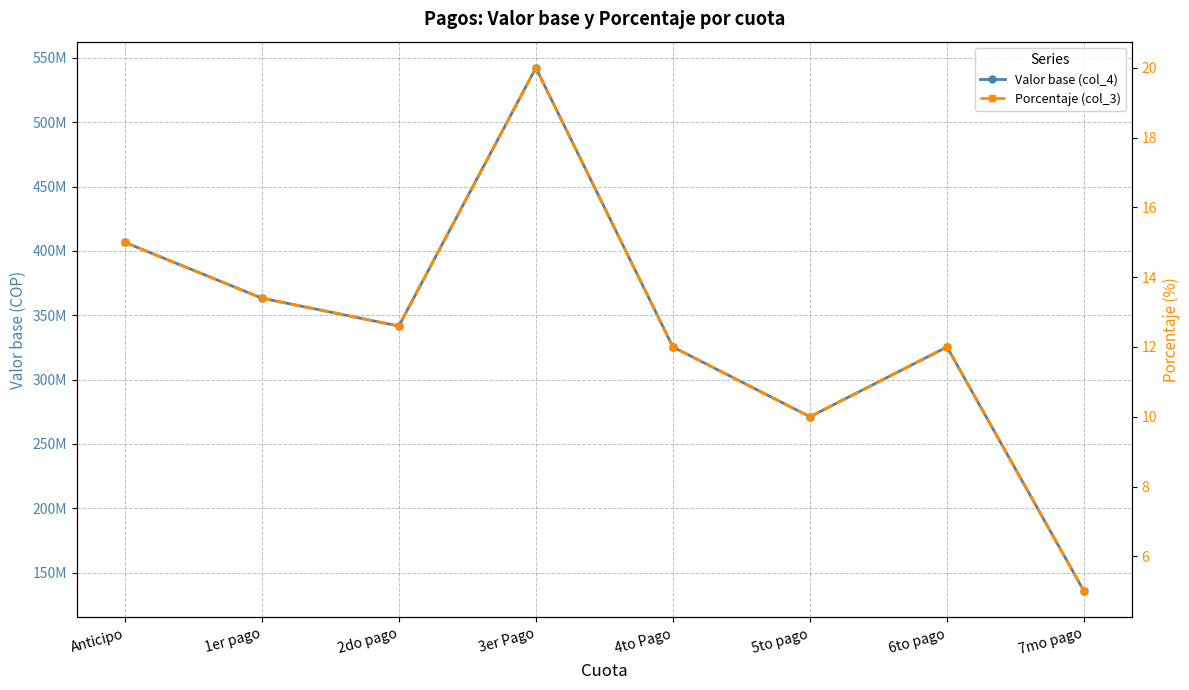

True or false: Valor base (col_4) has a value of 325399237.9 at 6to pago.

True